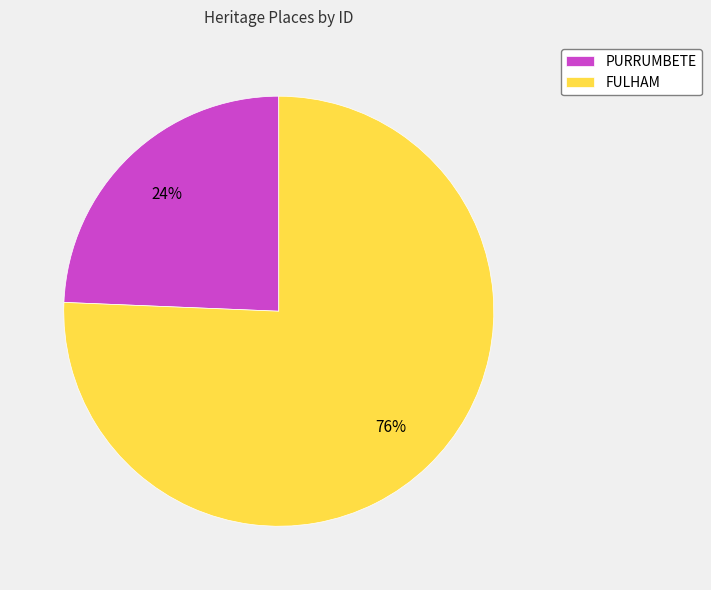

What is the ratio of the value at PURRUMBETE to the value at FULHAM?

0.3